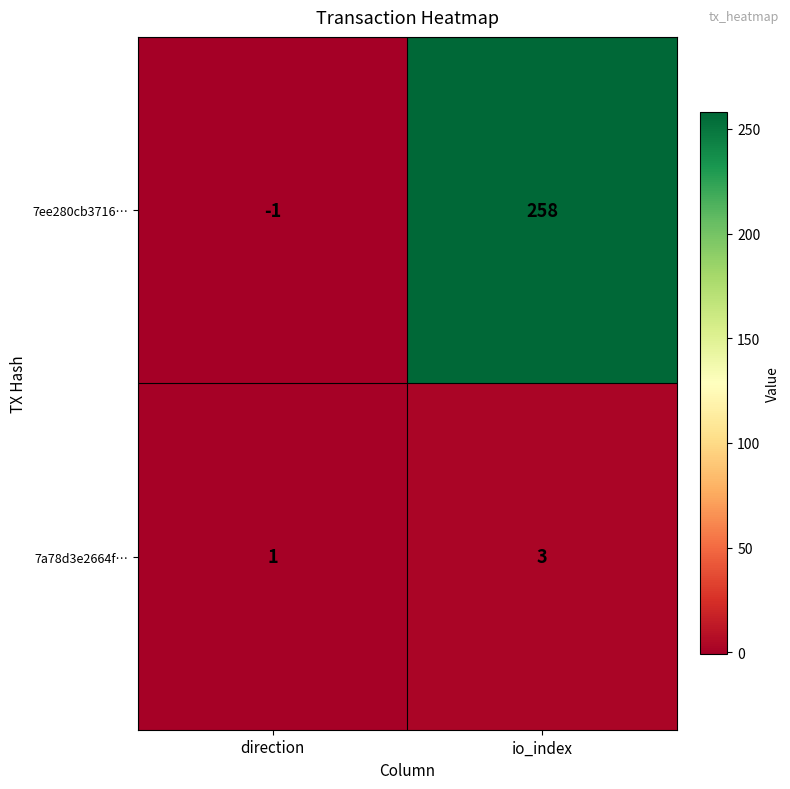

At which label is 7a78d3e2664f… closest to 2?

direction